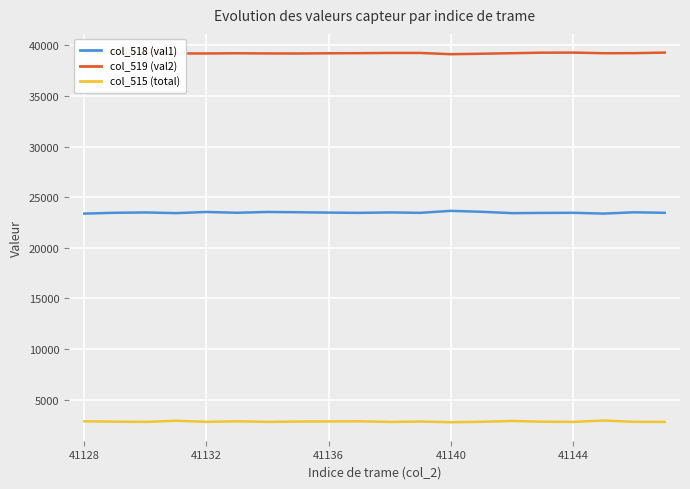

Which series has the widest spread of values?

col_518 (val1)